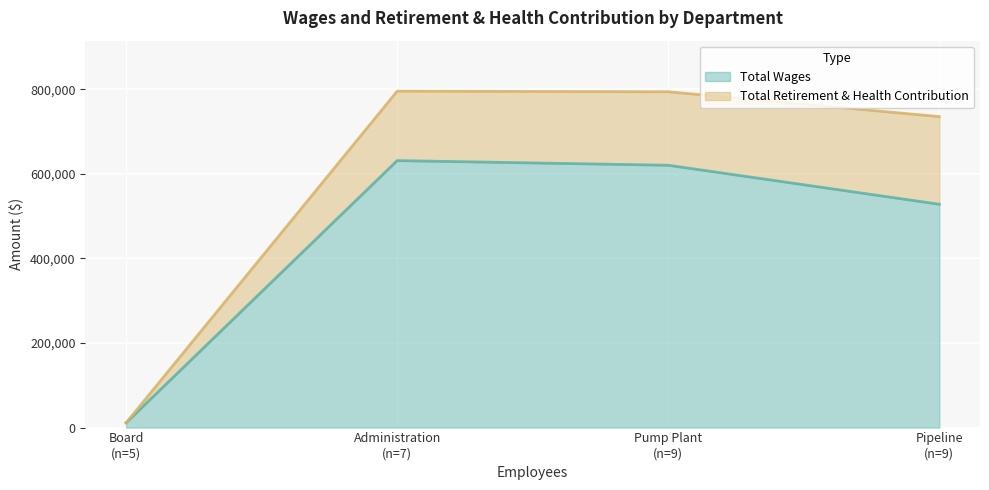

What is the average value of the Total Wages series?

447728